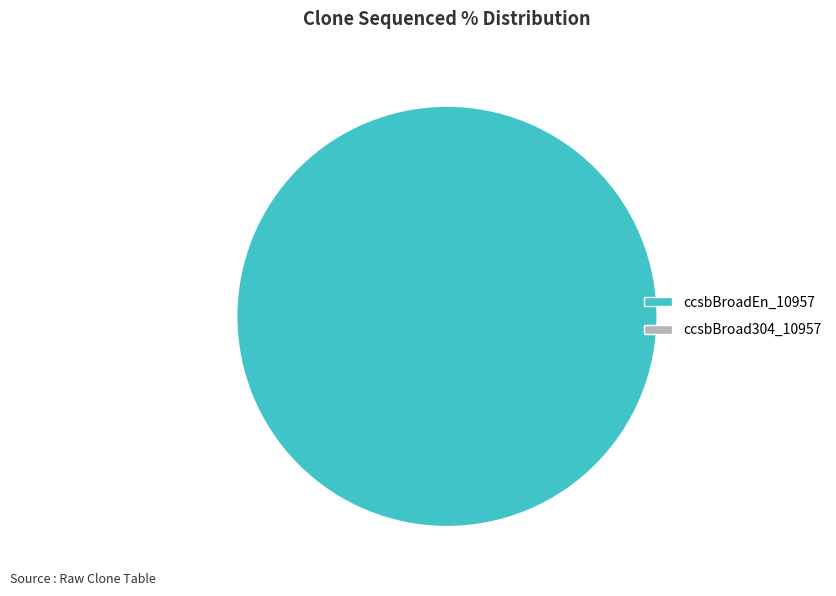

Is there a majority slice in this chart?

Yes